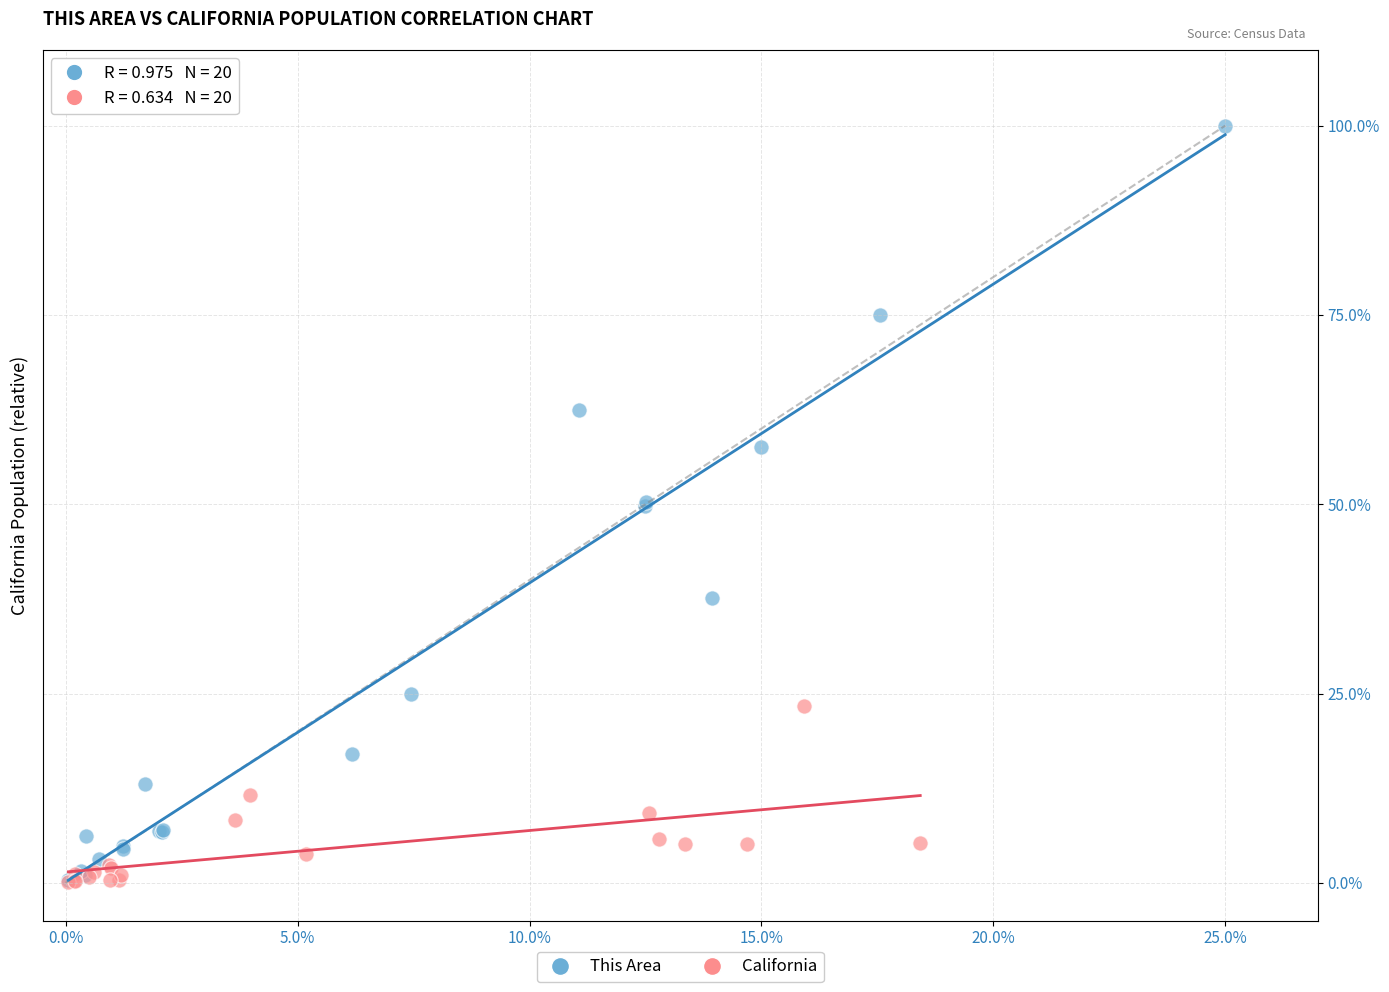

Which series has the largest Y range (max minus min)?

This Area